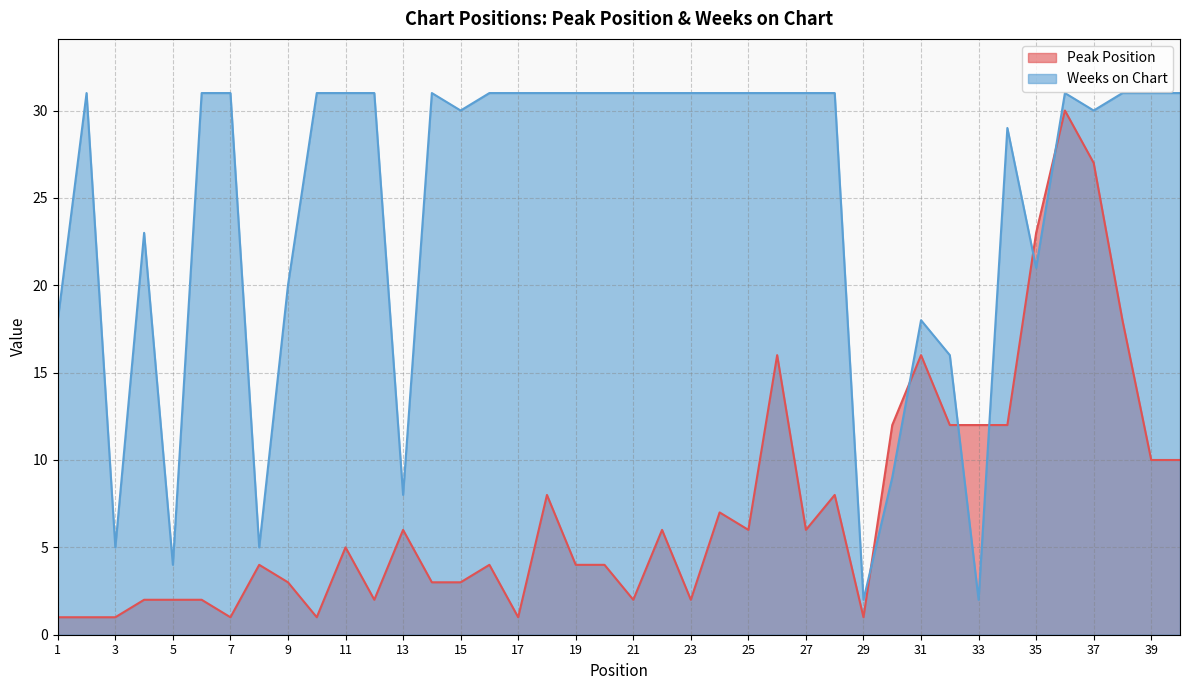

What is the minimum value shown in the chart?

1